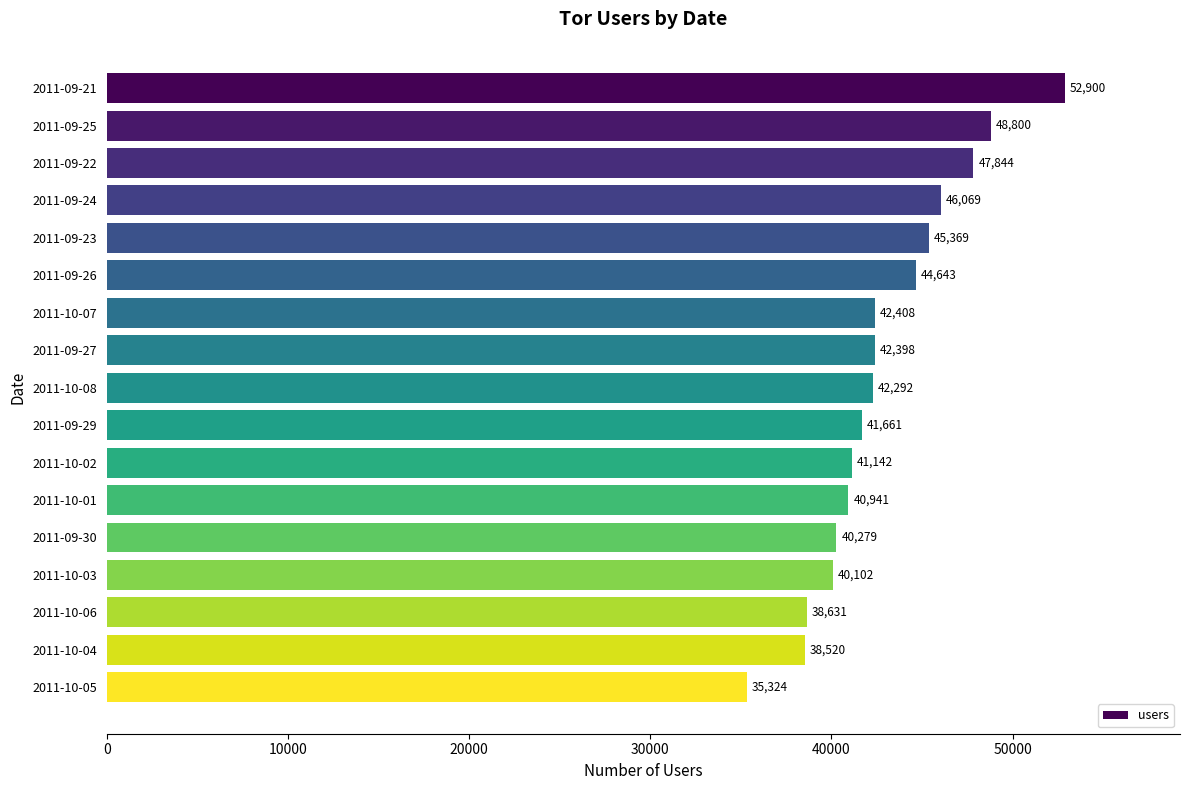

How many bars are there in total?

17